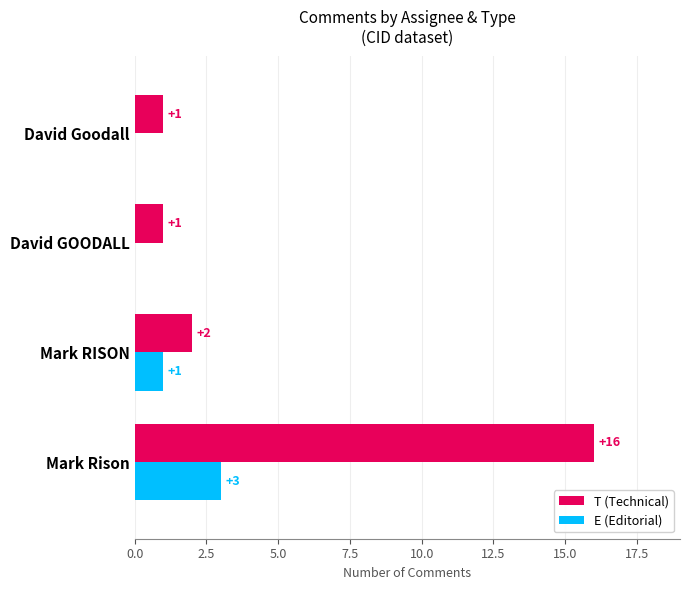

What is the maximum value for T (Technical)?

16